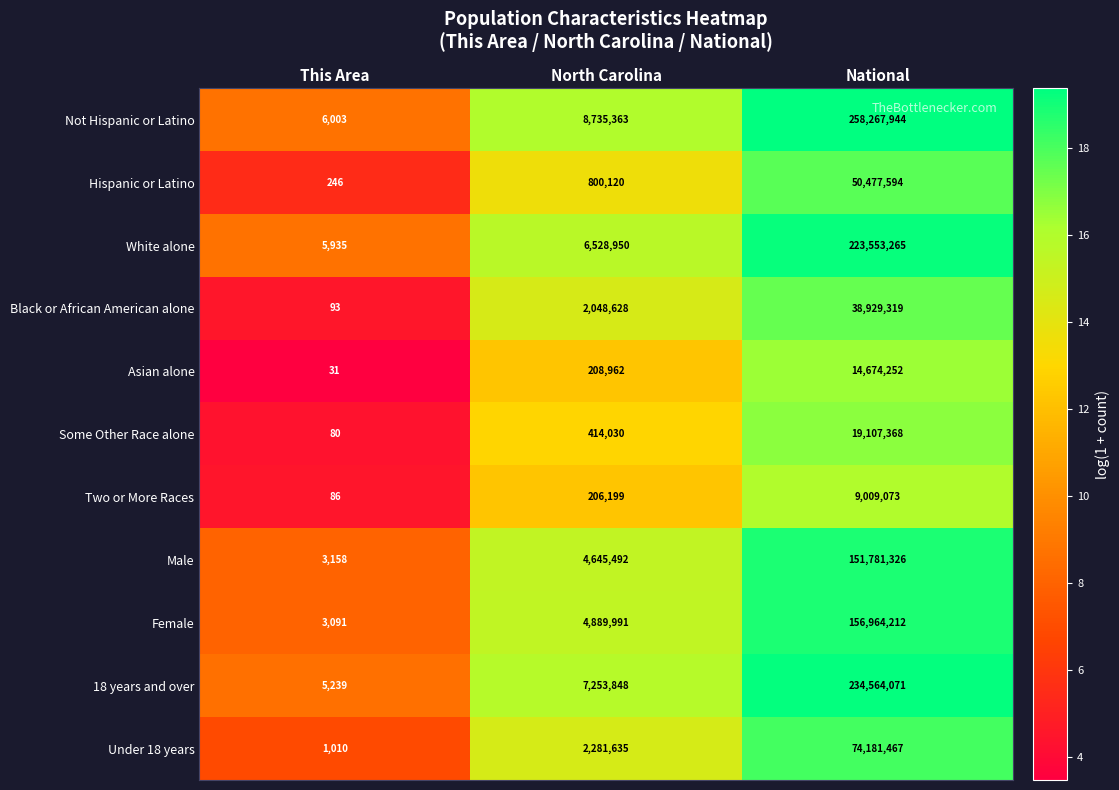

What is the average value of the Asian alone series?

4961082